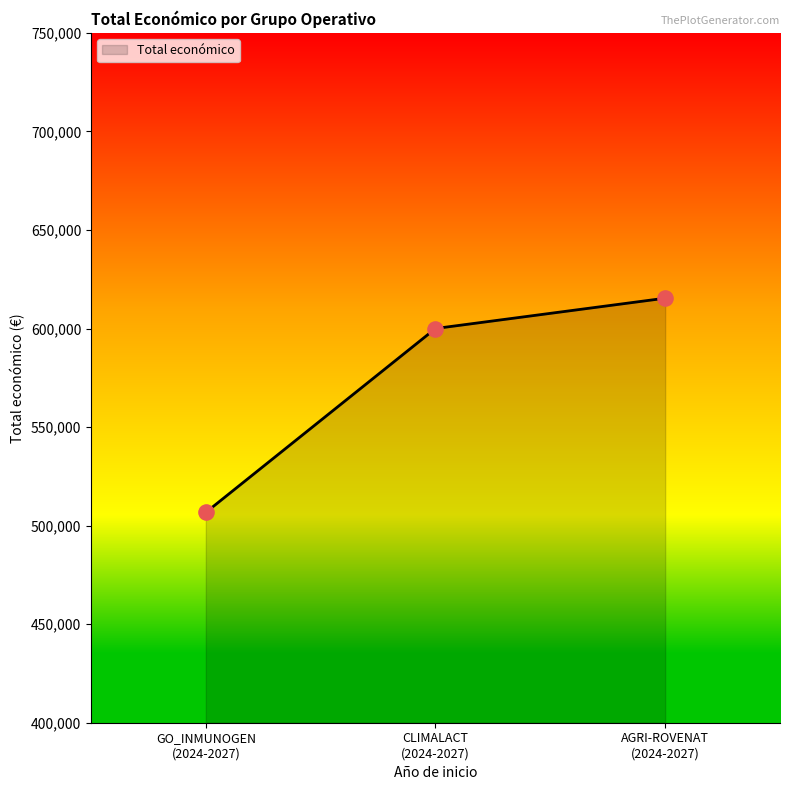

Between CLIMALACT
(2024-2027) and GO_INMUNOGEN
(2024-2027), which is larger?

CLIMALACT
(2024-2027)